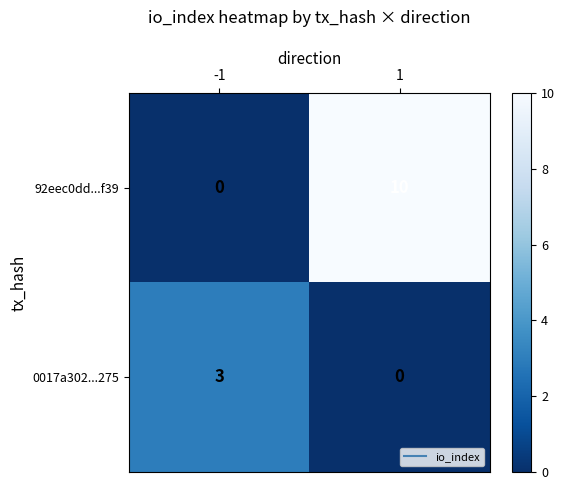

Which series has the largest total across all categories?

92eec0dd...f39